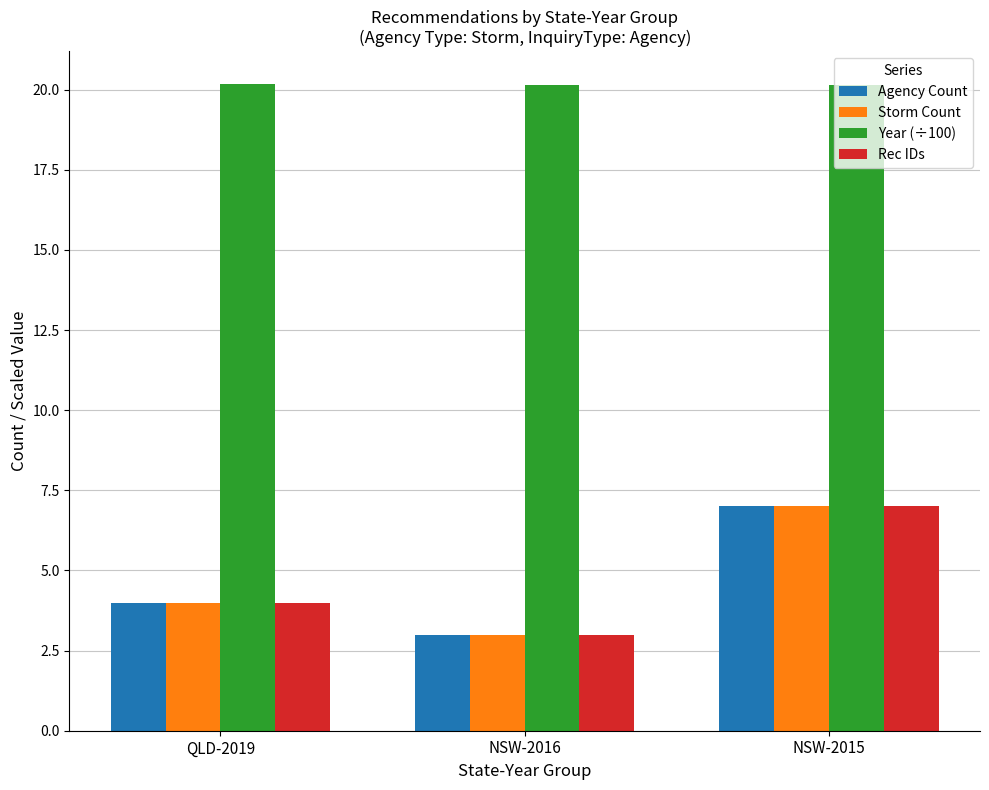

Rank the categories by Rec IDs value from lowest to highest.

NSW-2016, QLD-2019, NSW-2015